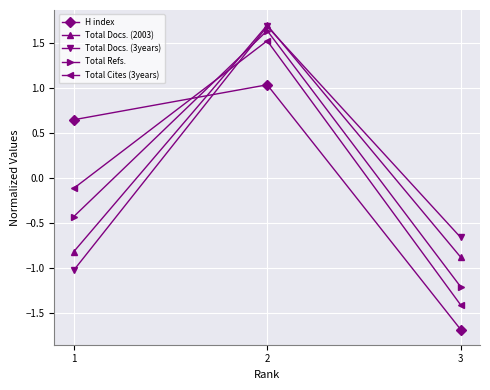

What is the minimum value for Total Refs.?

-1.2